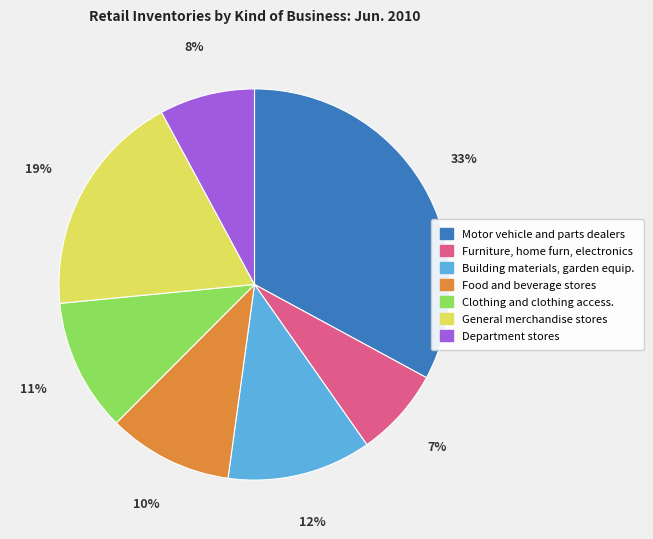

How many slices are in this pie chart?

7